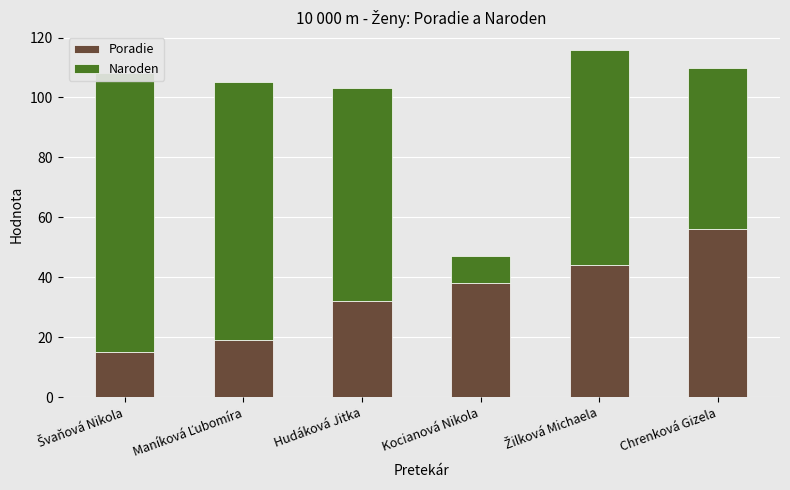

What is the average value of the Naroden series?

64